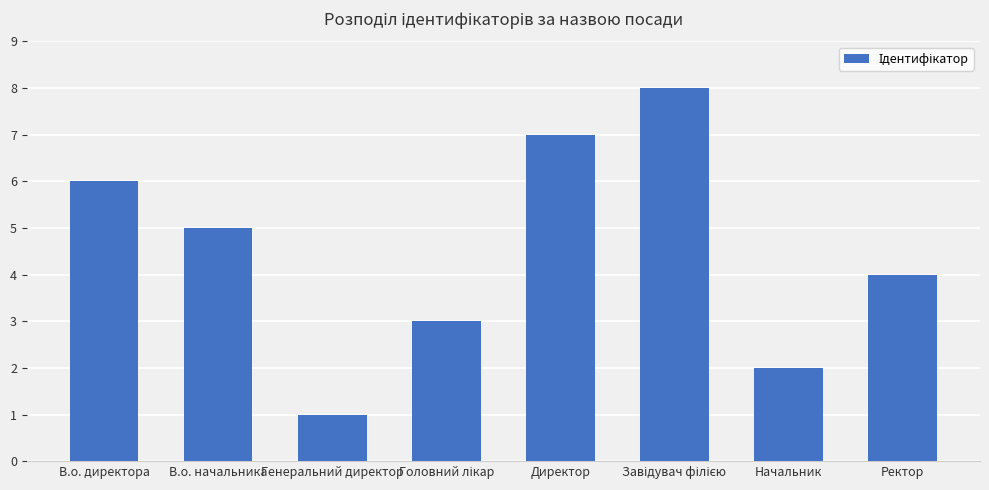

What is the sum of the values at В.о. начальника and В.о. директора?

11